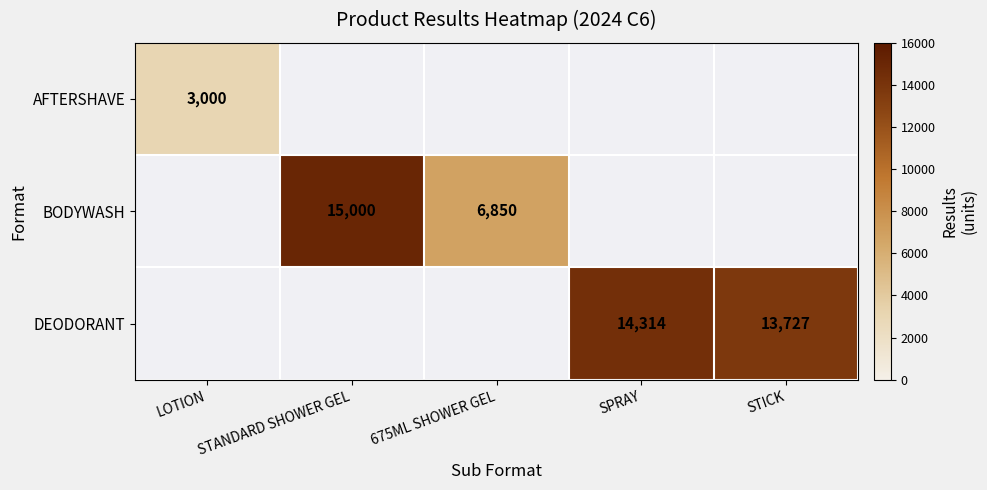

Is it true that DEODORANT equals 6124 at STICK?

False